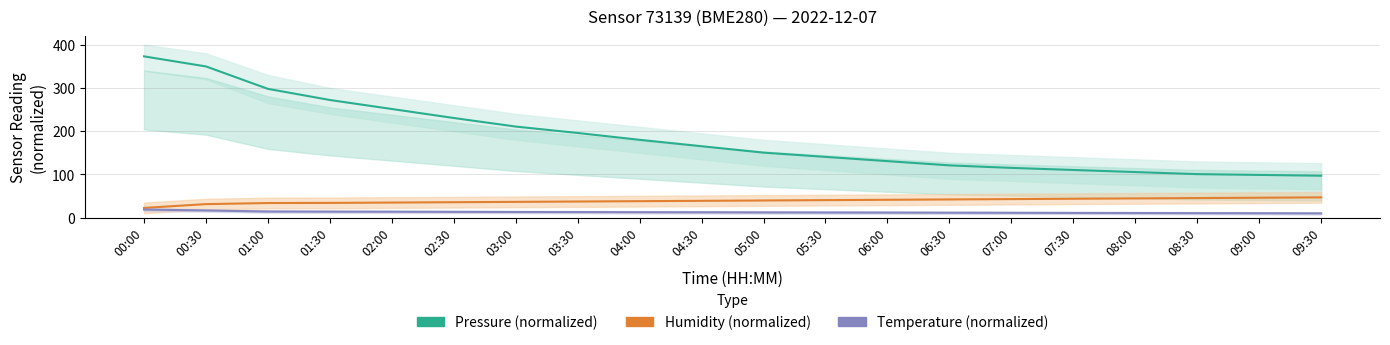

True or false: Pressure (normalized) has more than 0 interior local peaks.

False